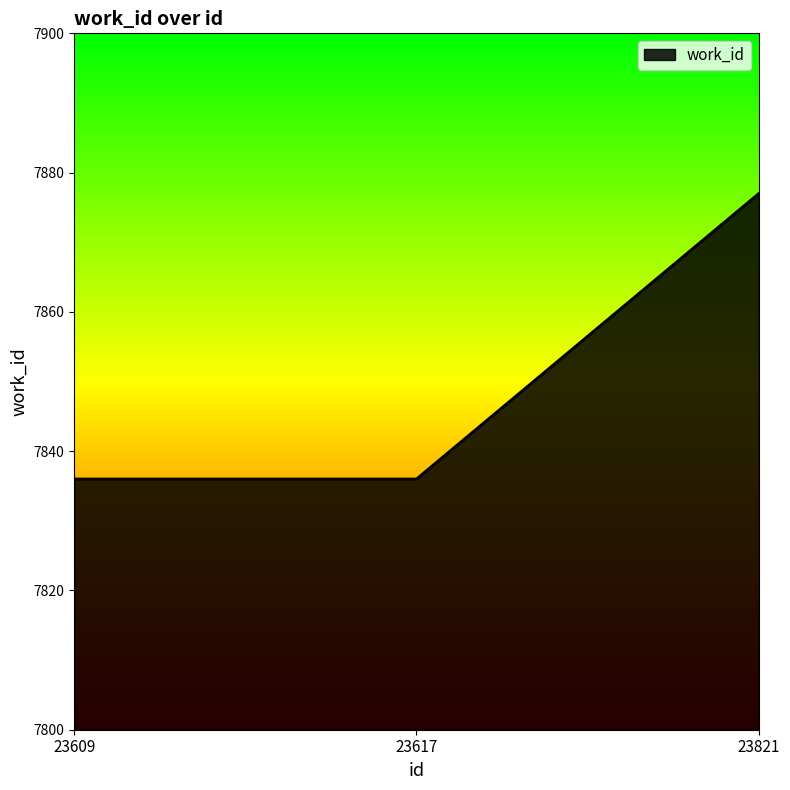

How many distinct data groups are displayed?

1